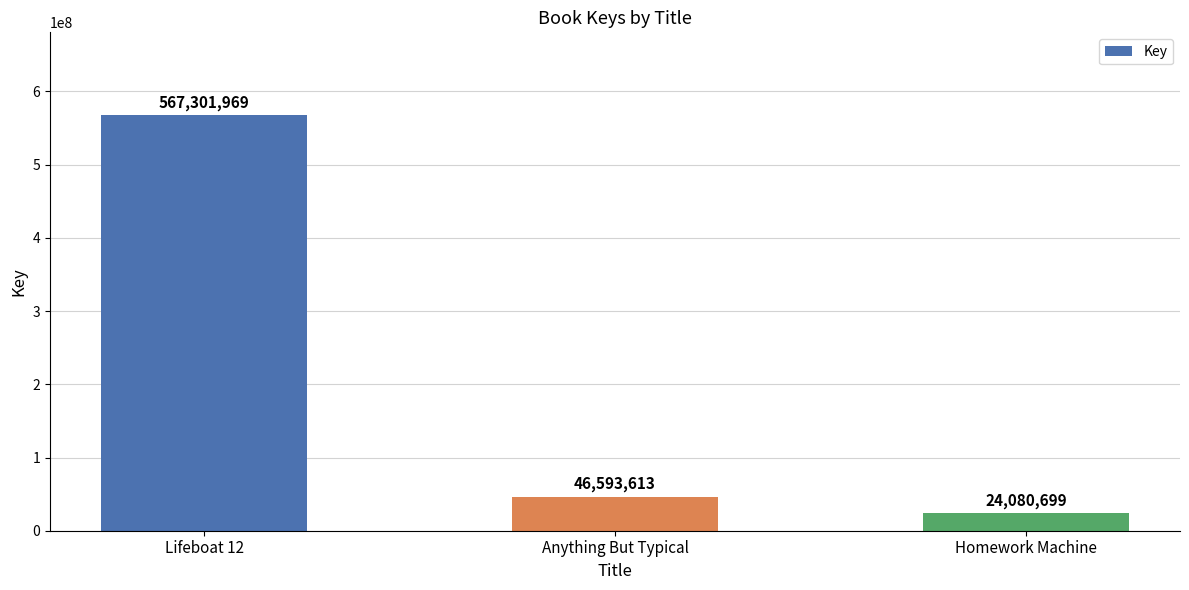

Reading left to right, what are all the values shown in this chart?

Lifeboat 12=567301969	Anything But Typical=46593613	Homework Machine=24080699